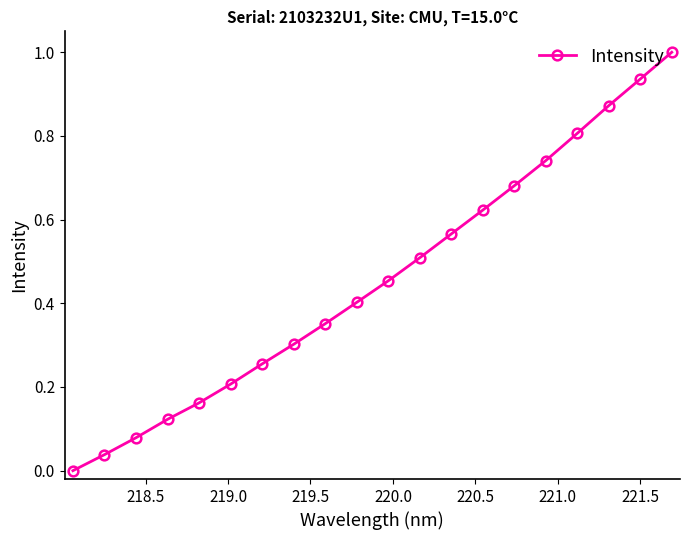

True or false: the data has more than 2 interior local peaks.

False